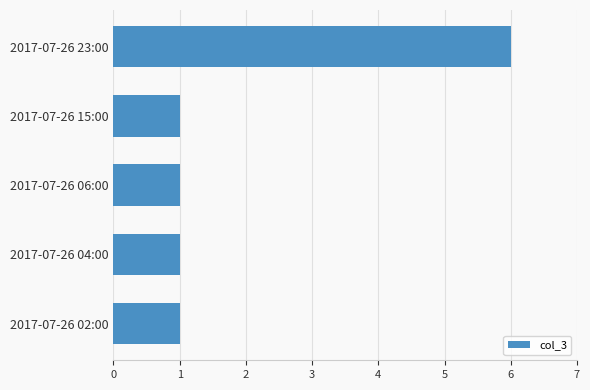

What is the ratio of the value at 2017-07-26 02:00 to the value at 2017-07-26 15:00?

1.0